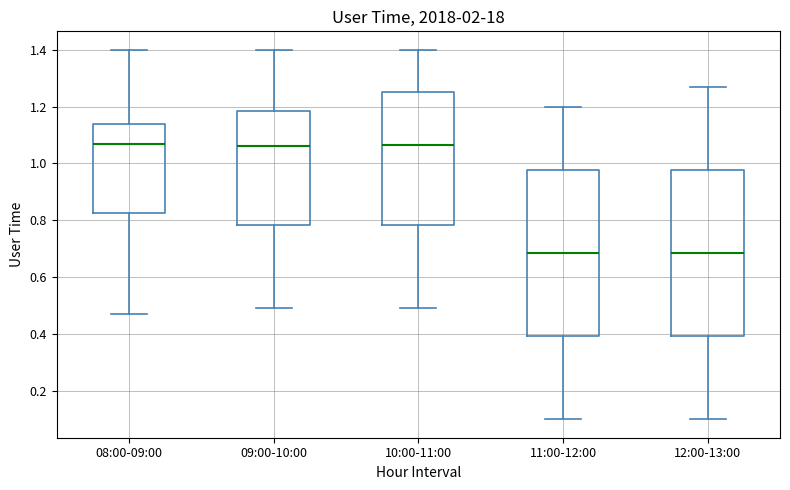

Reading left to right, read every box against the y-axis: the position of its median line, the range the box covers, and the ends of its whiskers. The values are not printed on the chart, so give them approximately, as read against the axis.

08:00-09:00: median 1.08, box 0.82 to 1.14, whiskers 0.48 to 1.40
09:00-10:00: median 1.06, box 0.78 to 1.18, whiskers 0.50 to 1.40
10:00-11:00: median 1.06, box 0.78 to 1.26, whiskers 0.50 to 1.40
11:00-12:00: median 0.68, box 0.40 to 0.98, whiskers 0.10 to 1.20
12:00-13:00: median 0.68, box 0.40 to 0.98, whiskers 0.10 to 1.28